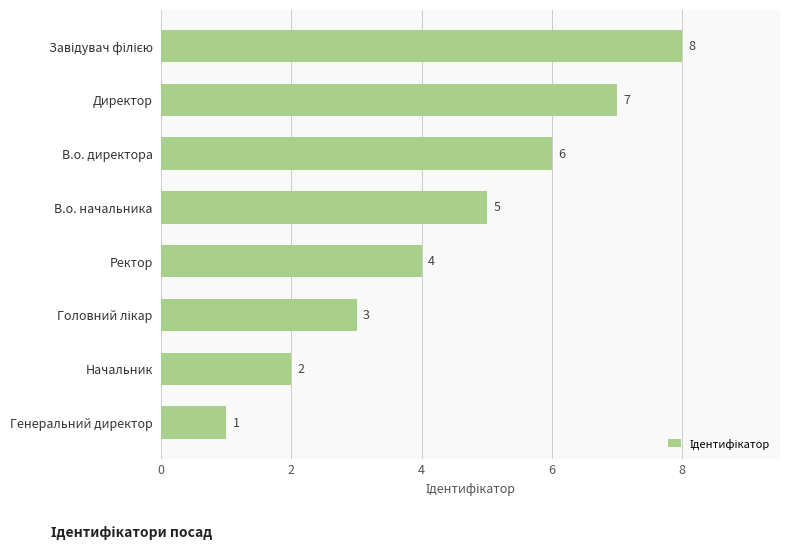

True or false: the data shows 11 at Директор.

False